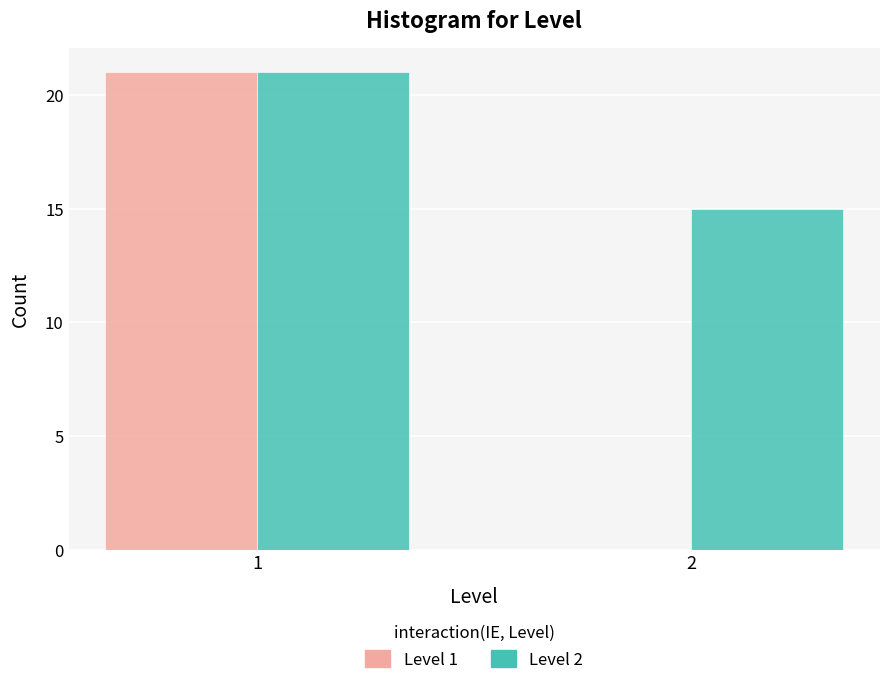

Reading right to left, list all the values displayed in this chart.

Level 1: 2=0	1=21
Level 2: 2=15	1=21